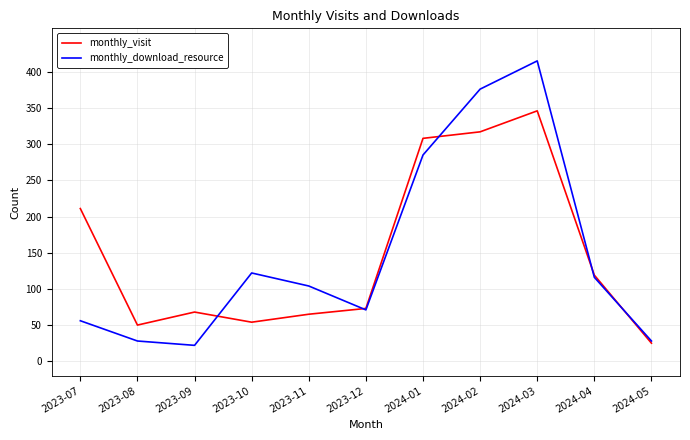

Which category has the highest value in the monthly_download_resource series?

2024-03